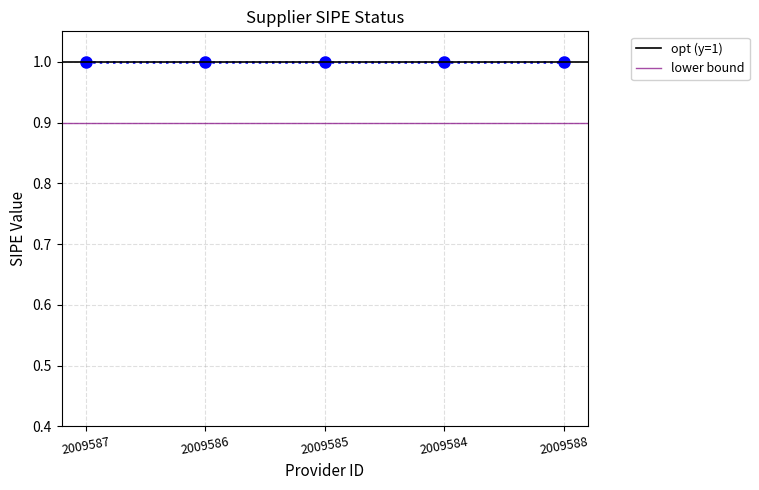

Which series has the largest range (max minus min)?

opt (y=1)